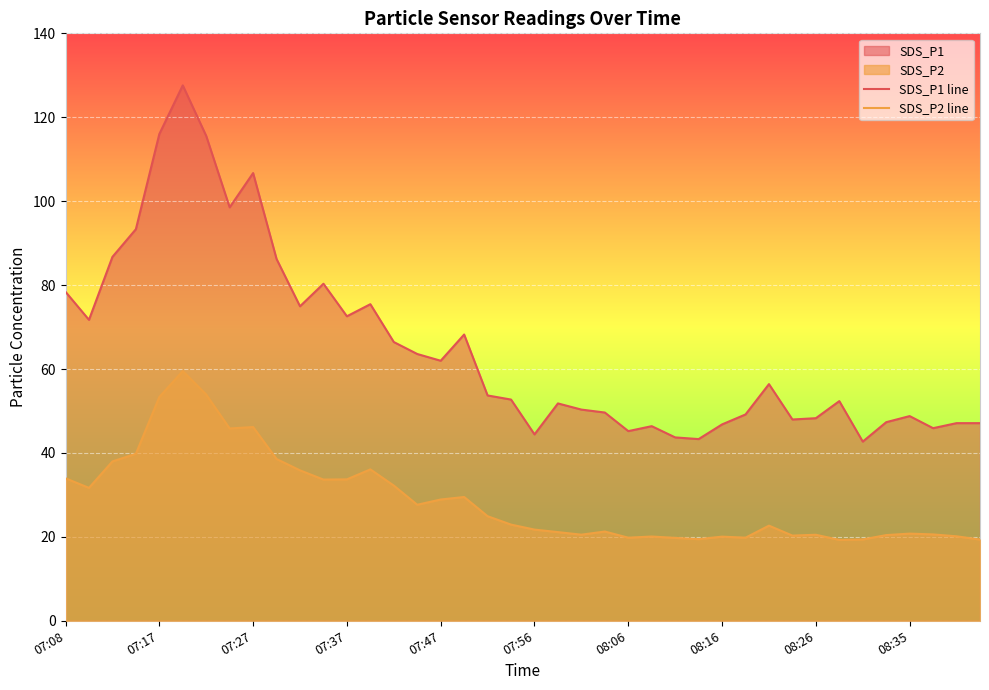

True or false: SDS_P2 line and SDS_P1 line intersect in this chart.

False